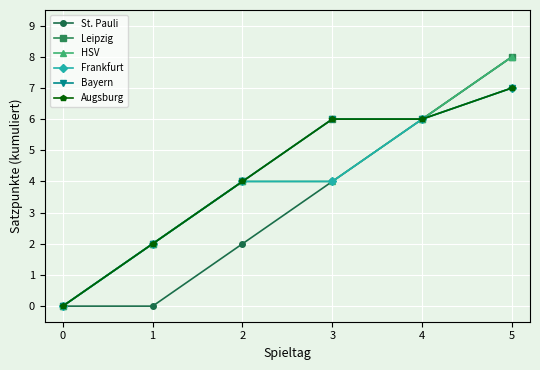

Which series changed the most between 1 and 3?

St. Pauli